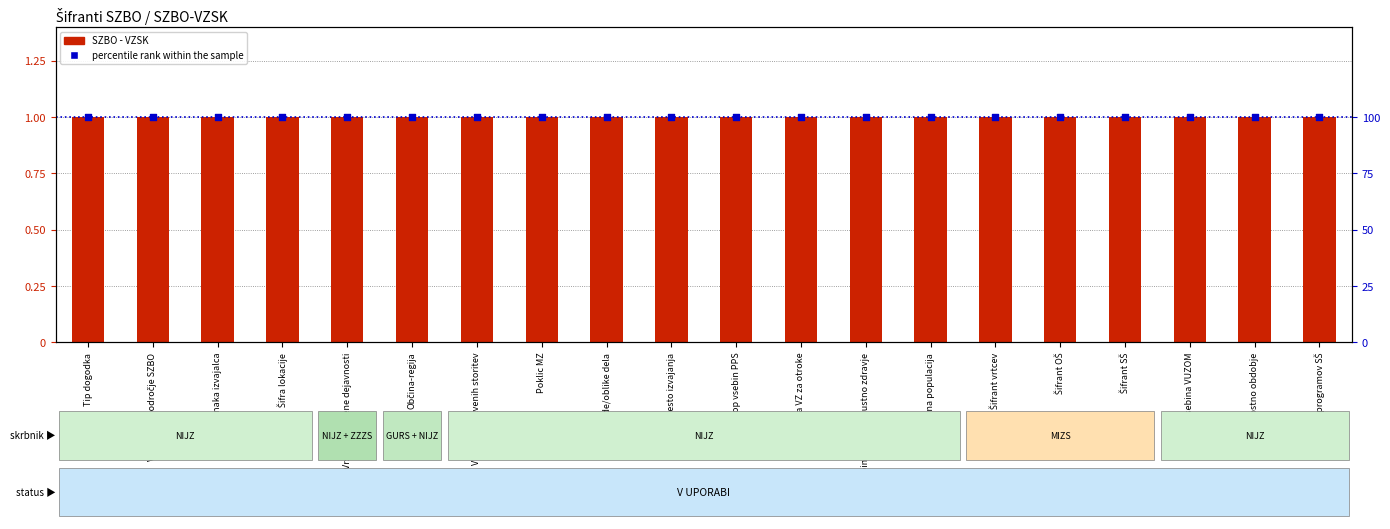

Which series has the largest Y range (max minus min)?

SZBO - VZSK